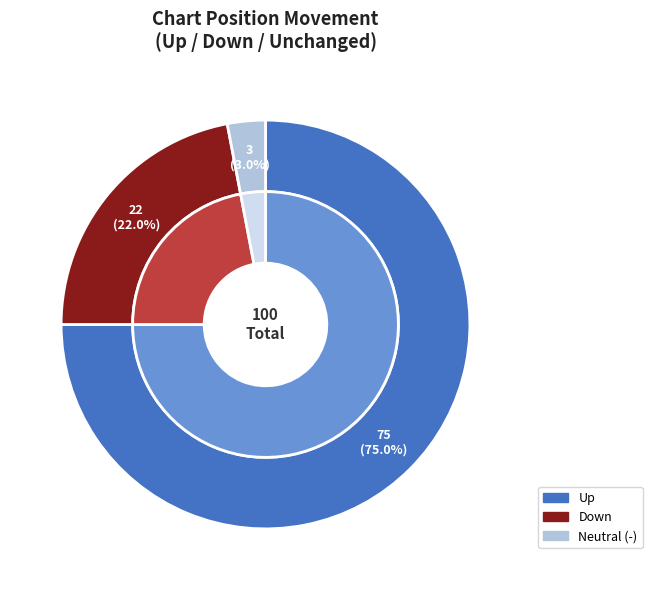

To the nearest percent, what is the average slice percentage?

33%